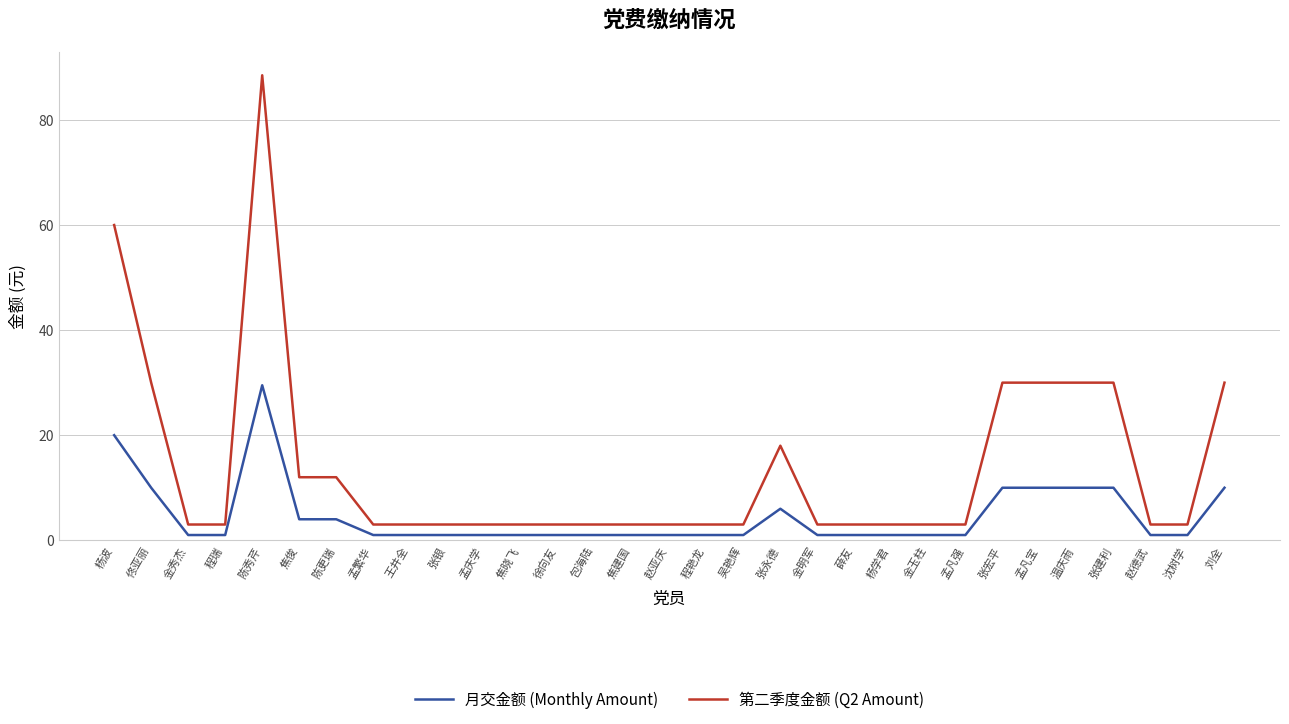

At how many categories does at least one series exceed 21?

8